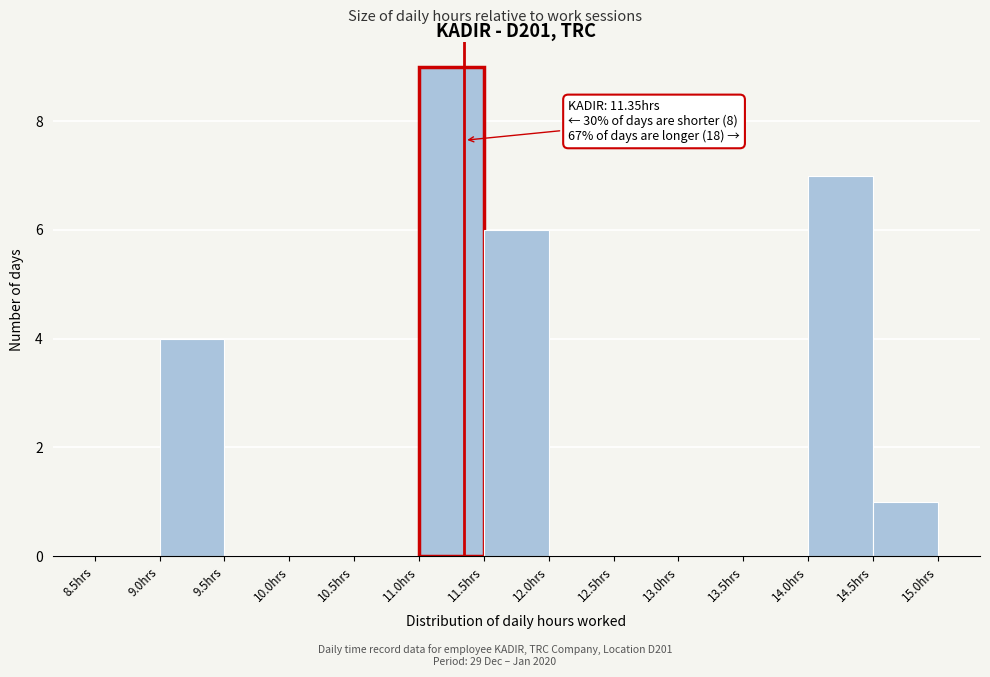

Over which range of the x-axis is the bar tallest?

11.0 to 11.5